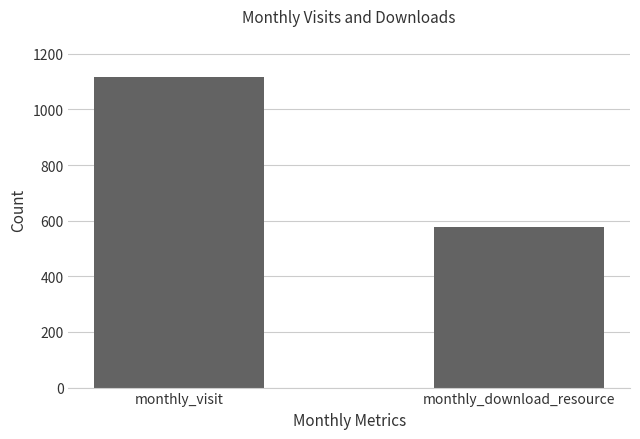

How many data points does each series have?

2